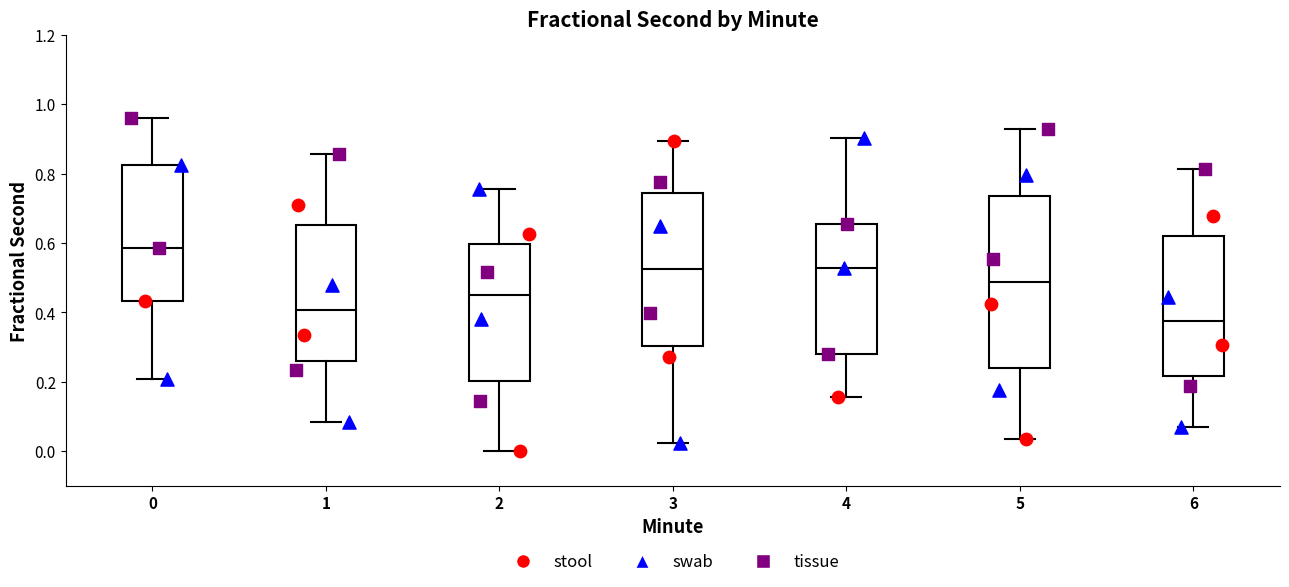

Reading left to right, transcribe this box plot: for each box, give where its median line is, the range the box spans, and where its two whiskers end, as read against the y-axis. The values are not printed on the chart, so give them approximately, as read against the axis.

0: median 0.58, box 0.44 to 0.82, whiskers 0.20 to 0.96
1: median 0.40, box 0.26 to 0.66, whiskers 0.08 to 0.86
2: median 0.44, box 0.20 to 0.60, whiskers 0.00 to 0.76
3: median 0.52, box 0.30 to 0.74, whiskers 0.02 to 0.90
4: median 0.52, box 0.28 to 0.66, whiskers 0.16 to 0.90
5: median 0.48, box 0.24 to 0.74, whiskers 0.04 to 0.92
6: median 0.38, box 0.22 to 0.62, whiskers 0.06 to 0.82